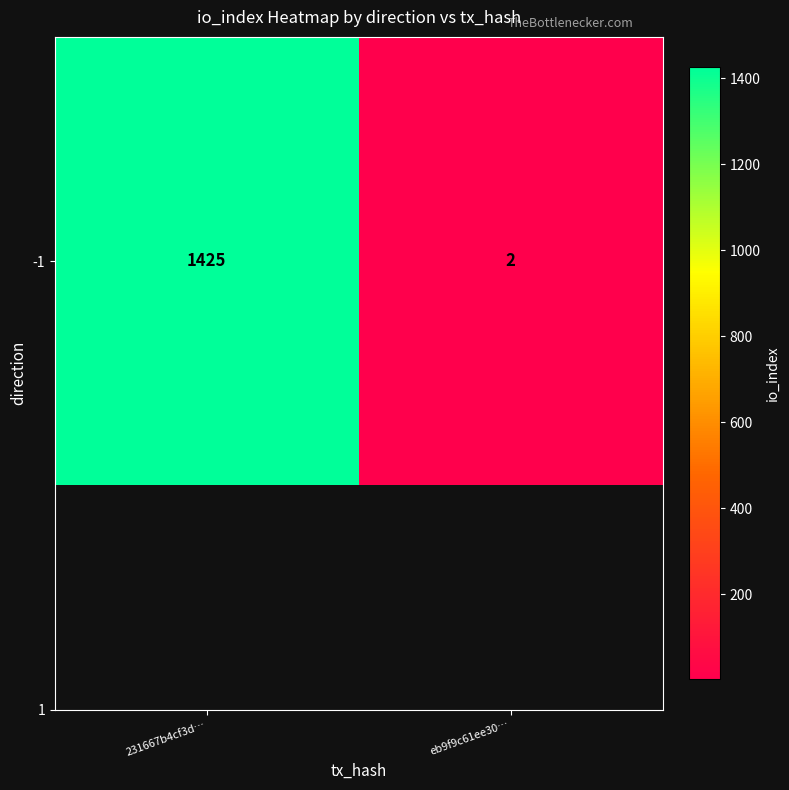

Approximately how many times larger is the value at 231667b4cf3d… compared to eb9f9c61ee30…?

712.5